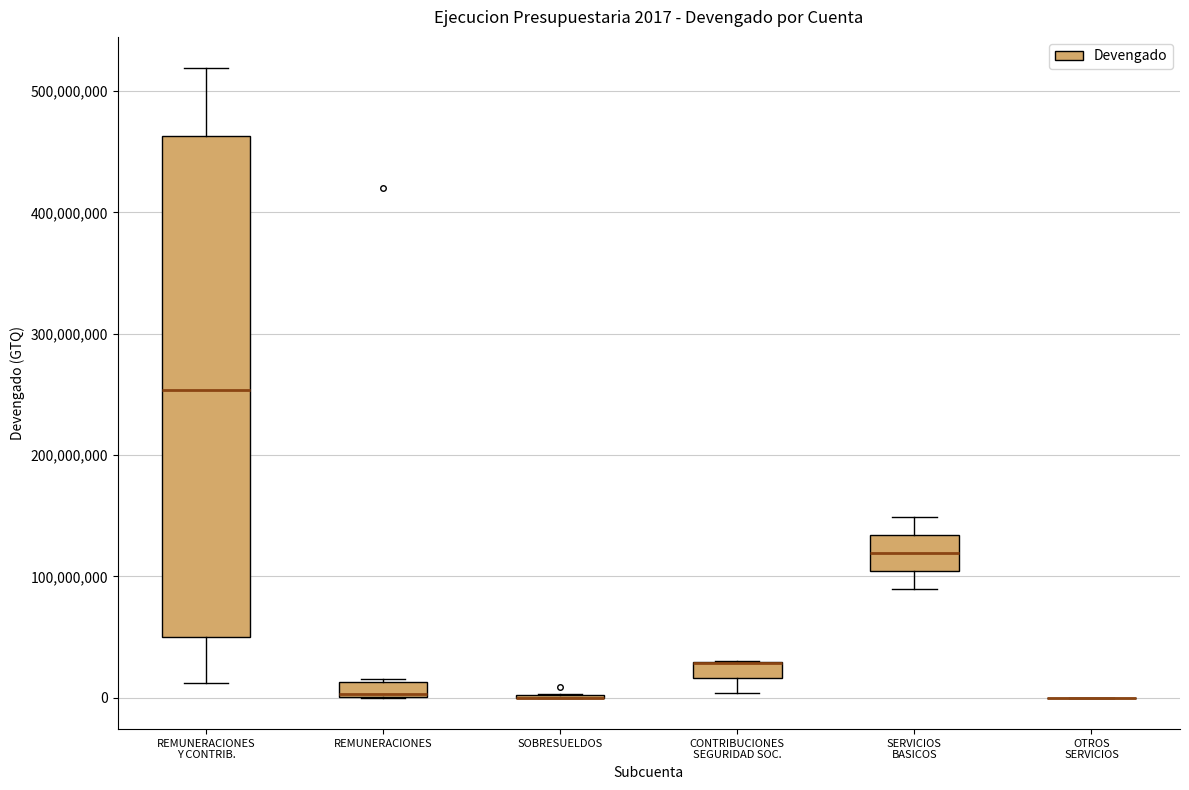

Comparing the boxes themselves (not the whiskers), which one is the tallest?

REMUNERACIONES Y CONTRIB.